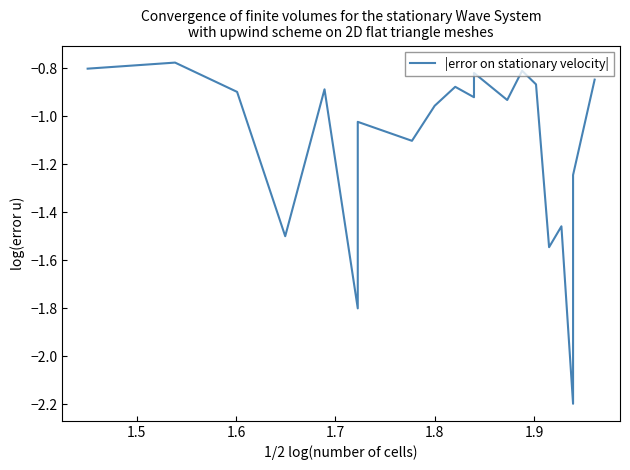

Where is the first local minimum?

1.7